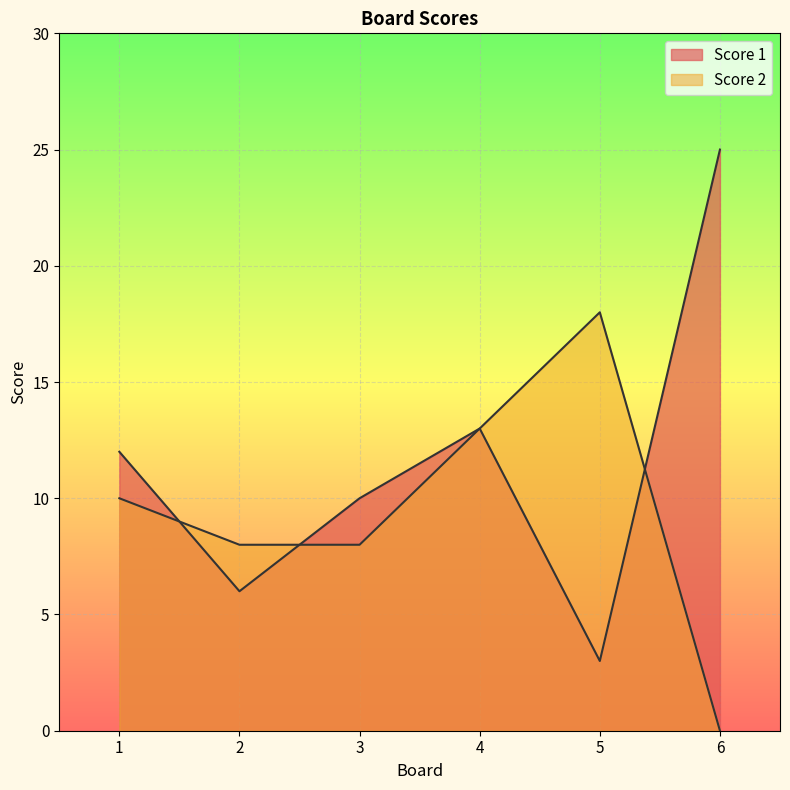

At which category does Score 1 reach its first local valley?

2